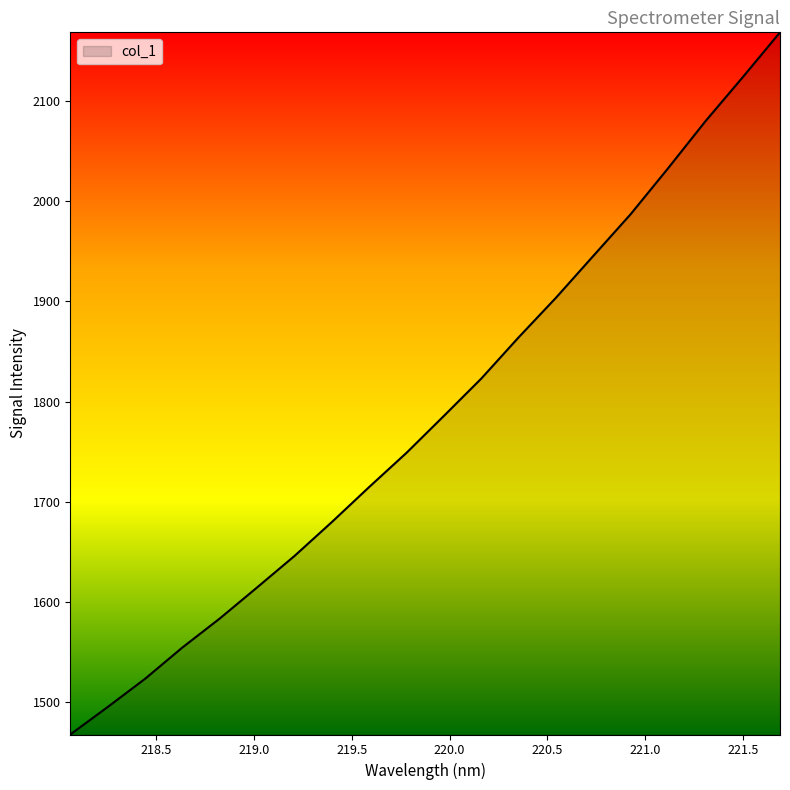

What is the greatest value displayed?

2168.4